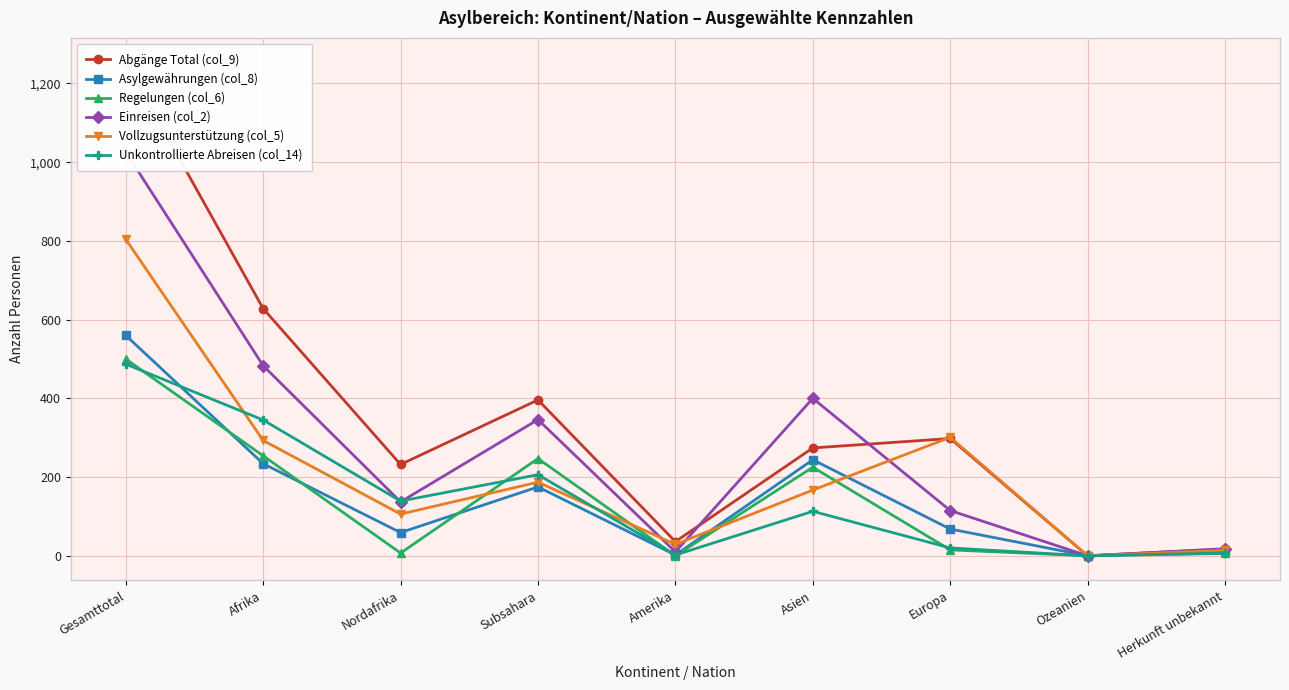

What is the difference between the Einreisen (col_2) values at Subsahara and Herkunft unbekannt?

328